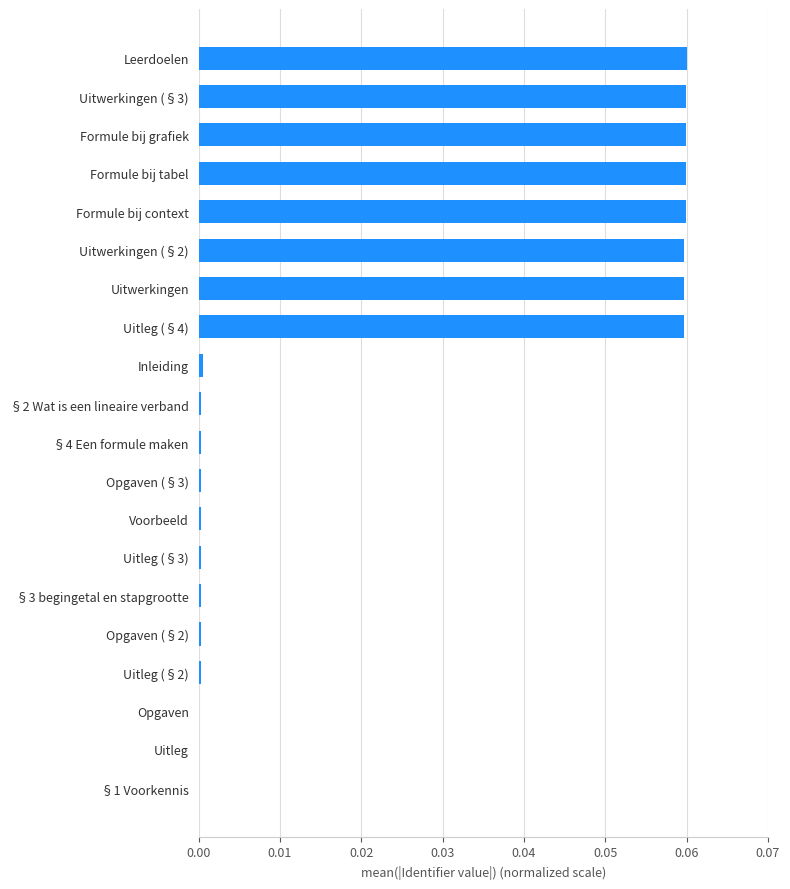

Between §1 Voorkennis and Formule bij context, which is larger?

Formule bij context